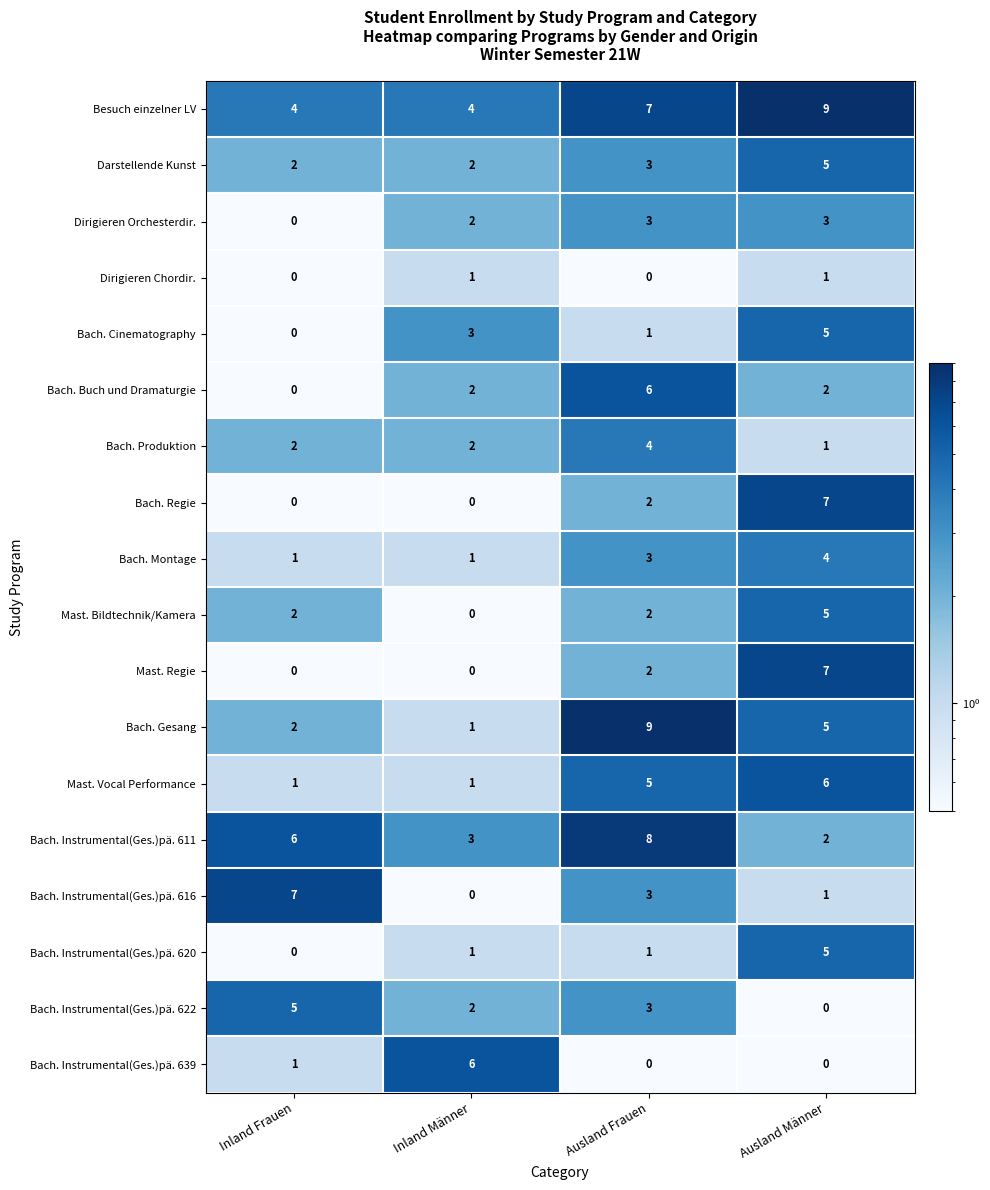

Which series has the largest range (max minus min)?

Bach. Gesang